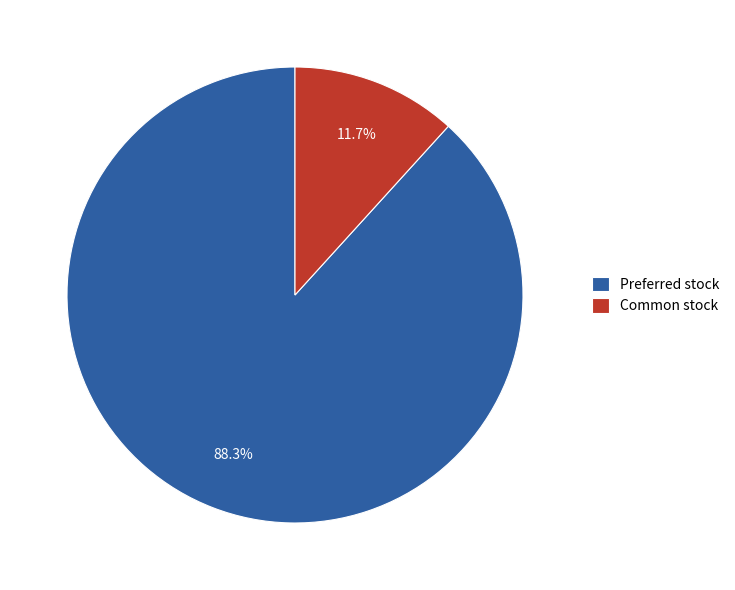

To the nearest percent, what is the difference between the Preferred stock and Common stock slice percentages?

77%